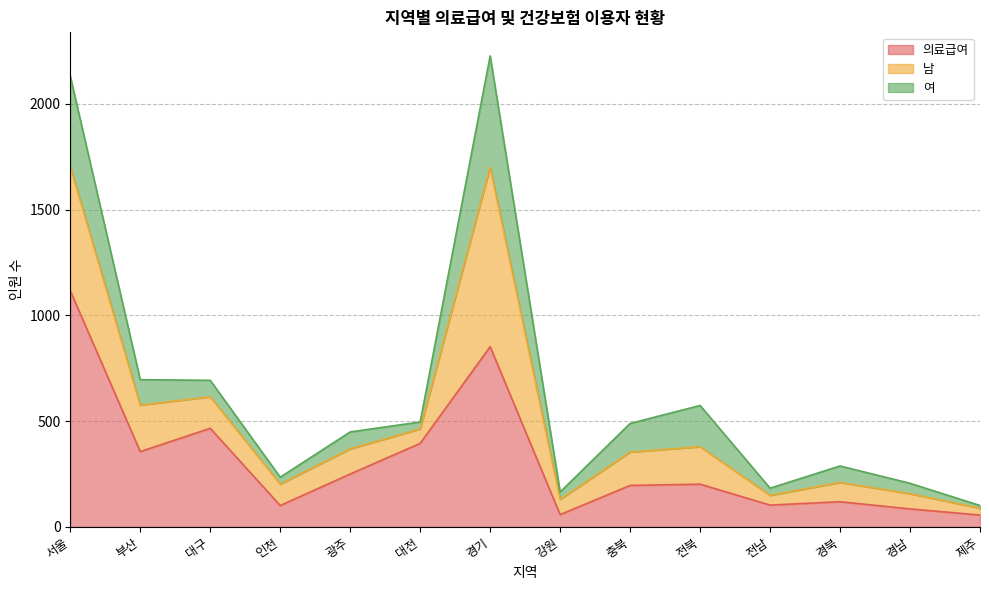

What is the label of the 11th point from the left?

전남